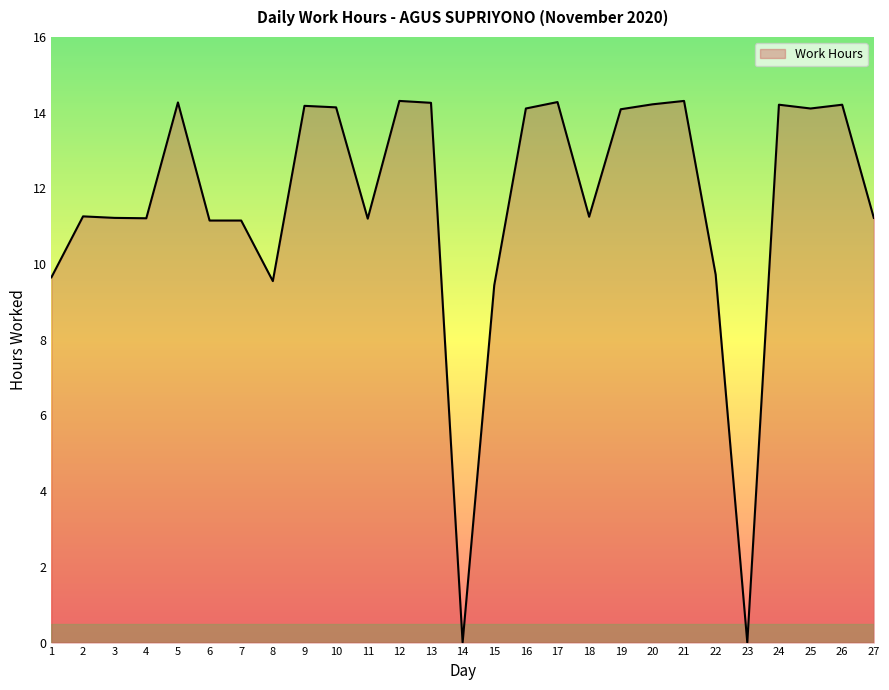

What is the difference between the values at 26 and 1?

4.6